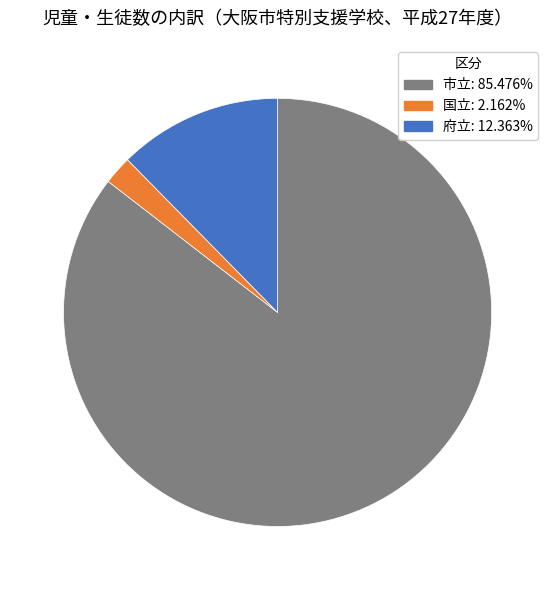

Does 国立 represent more than half of the total?

No